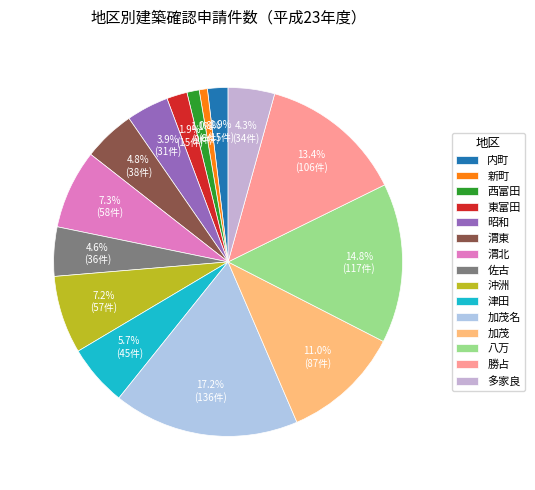

To the nearest percent, what is the average slice percentage?

7%